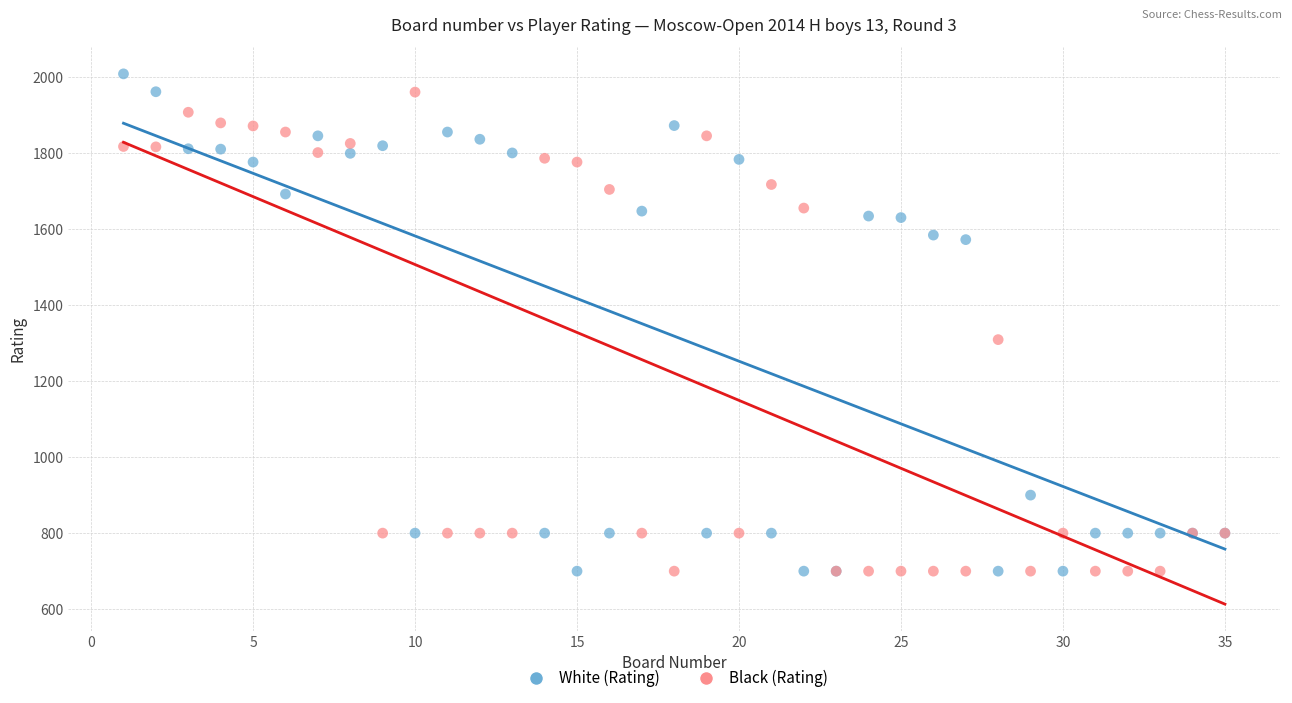

Which series reaches the maximum Y coordinate?

White (Rating)